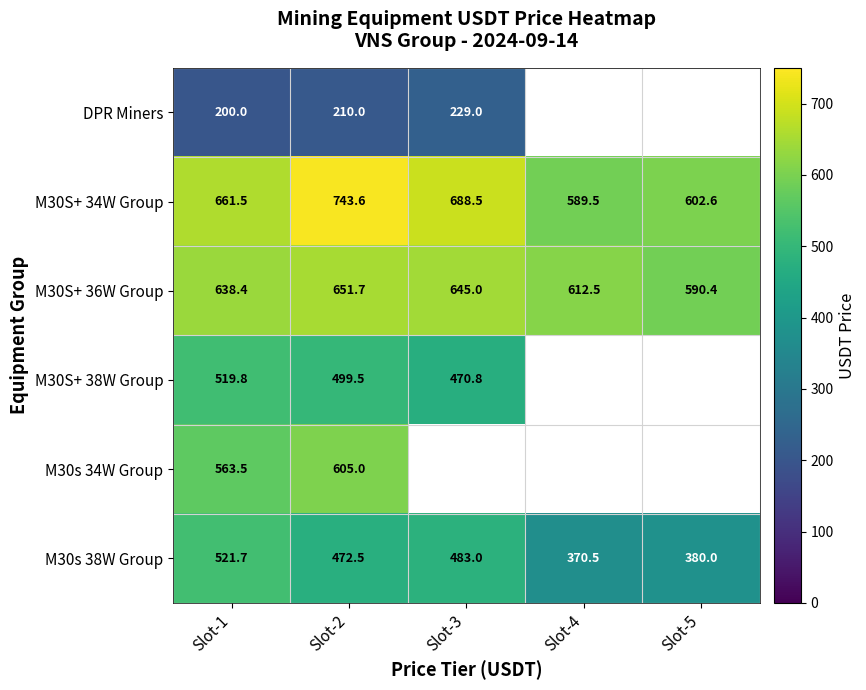

What is the sum of all M30S+ 34W Group values?

3285.7